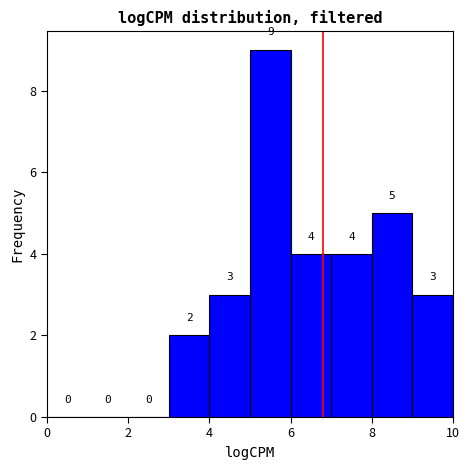

Over which range of the x-axis is the bar tallest?

5 to 6